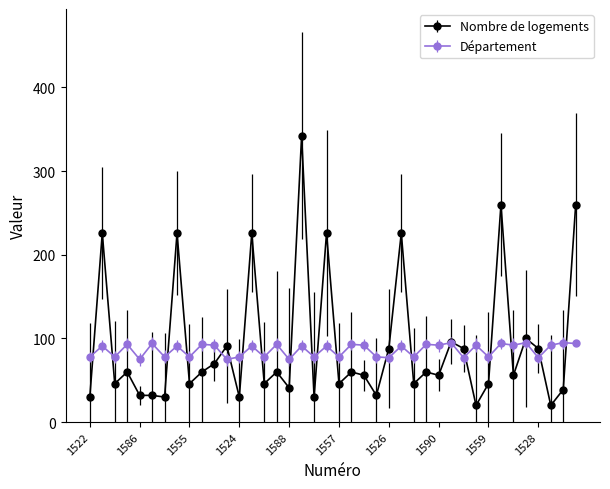

How many lines are shown in the chart?

2